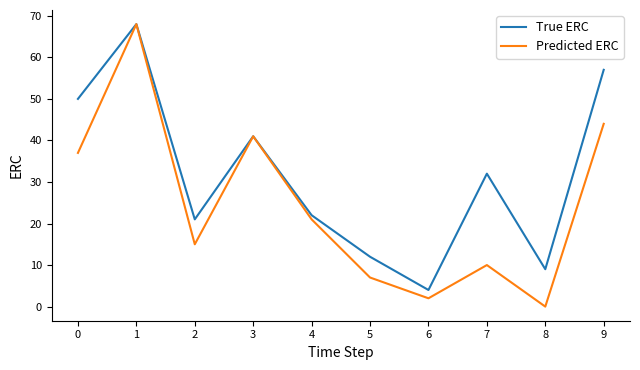

At which label does True ERC reach its minimum?

6